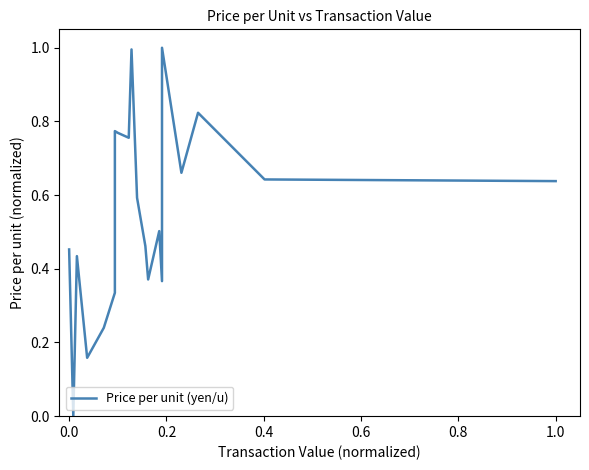

Reading left to right, extract all data points from this chart.

0.5	0.0	0.4	0.2	0.2	0.3	0.8	0.8	0.8	1.0	0.6	0.5	0.4	0.5	0.4	1.0	0.7	0.8	0.6	0.6